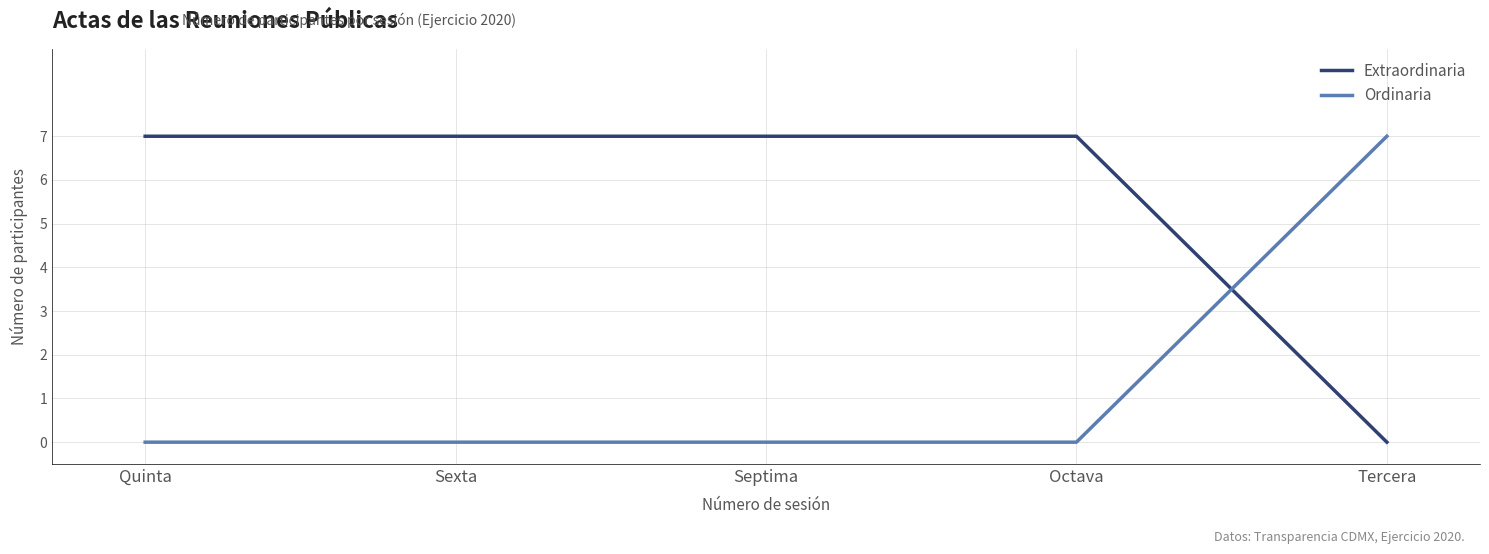

What is the sum of the Ordinaria values at Octava and Tercera?

7